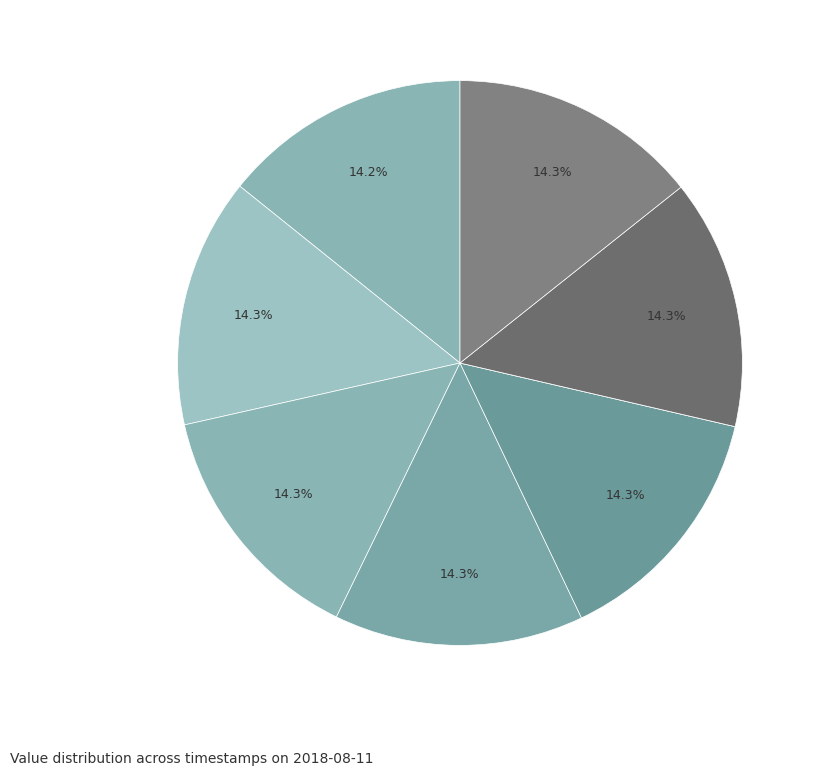

Which slice is the largest?

2018-08-11T19:09